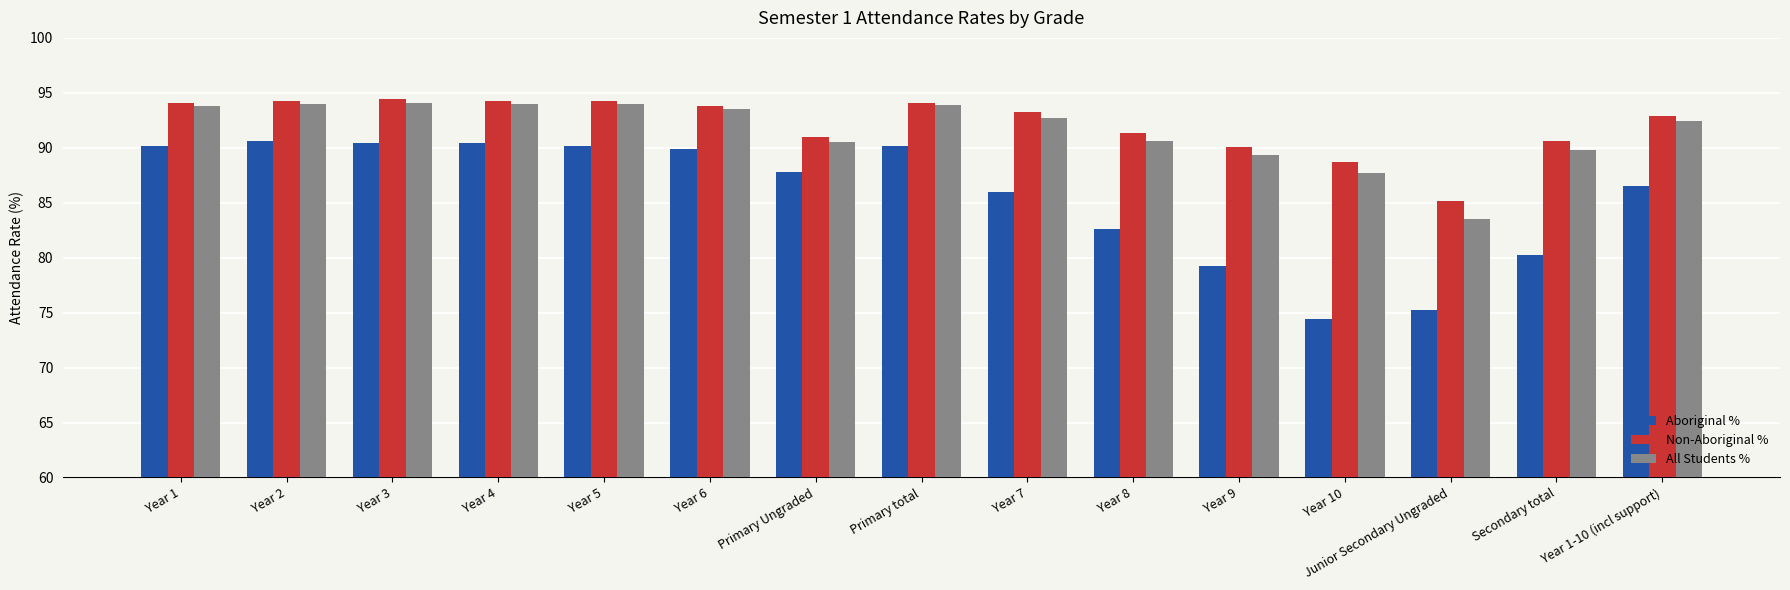

What is the difference between the All Students % values at Year 8 and Year 9?

1.3